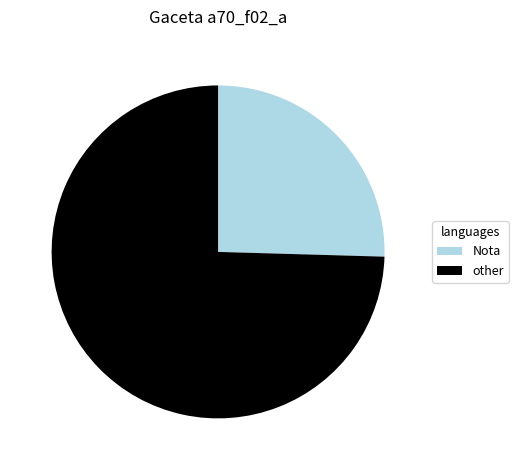

Does any single category account for the majority?

Yes